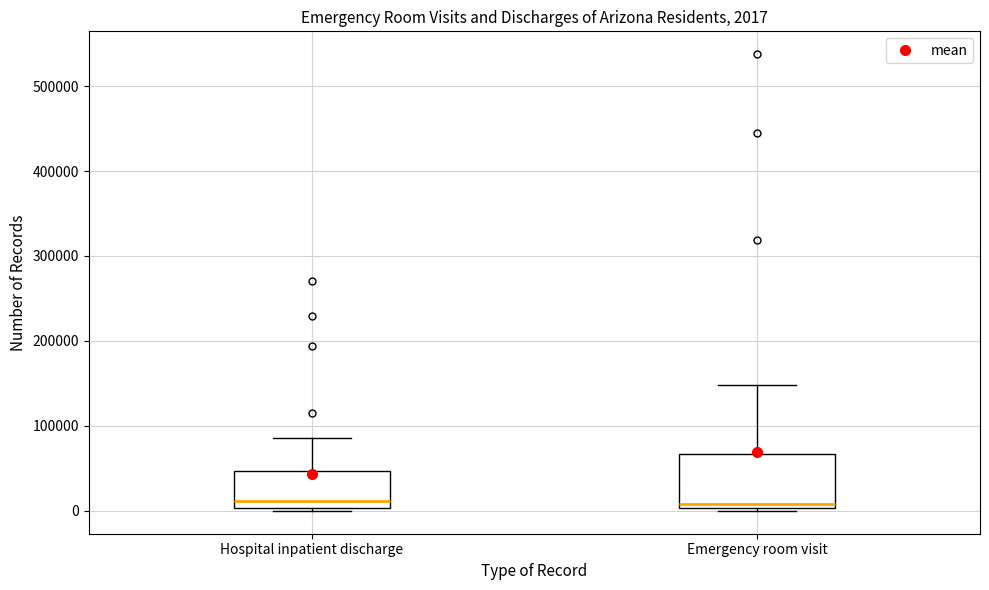

Comparing the boxes themselves (not the whiskers), which one is the tallest?

Emergency room visit